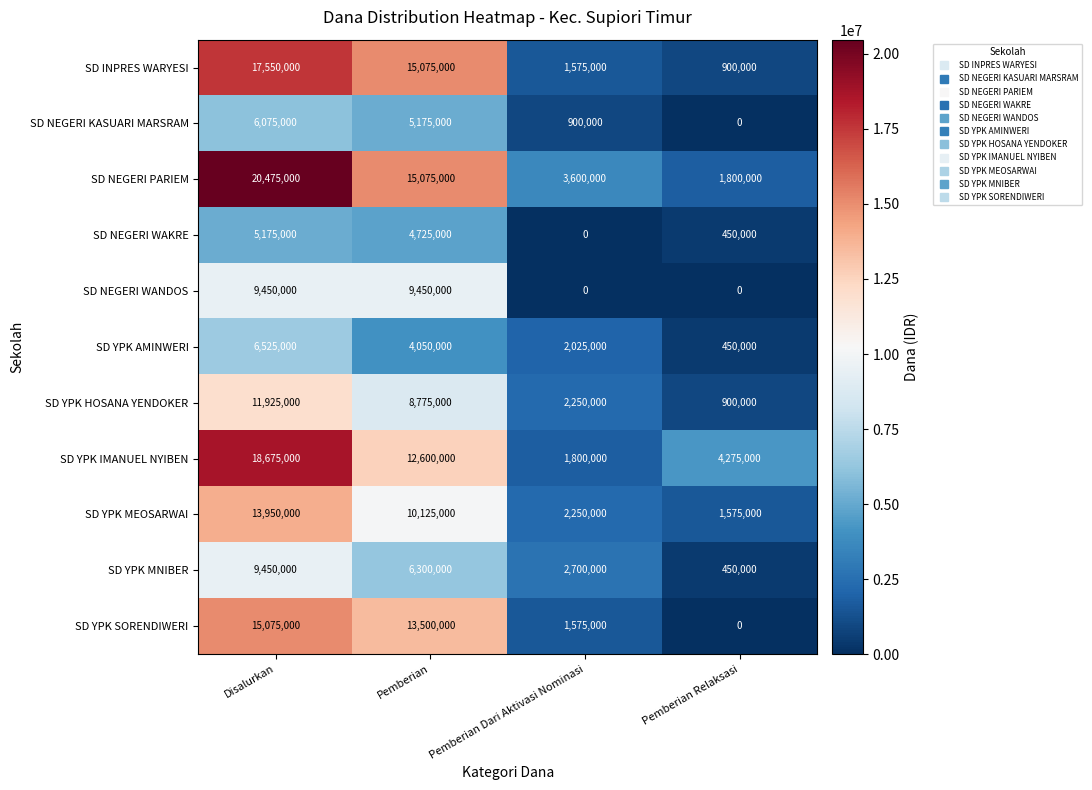

The SD NEGERI KASUARI MARSRAM series shows 5175000 at Pemberian. True or false?

True